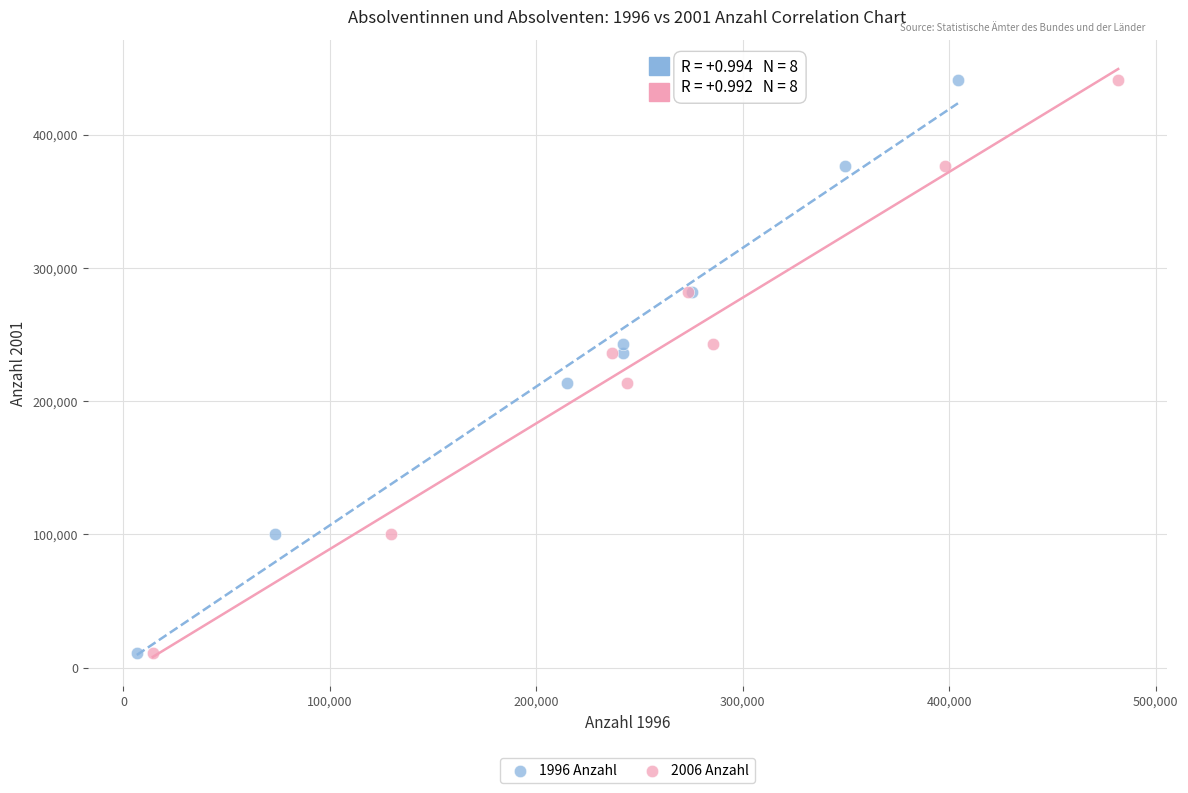

What are all the series names shown in the legend?

1996 Anzahl, 2006 Anzahl